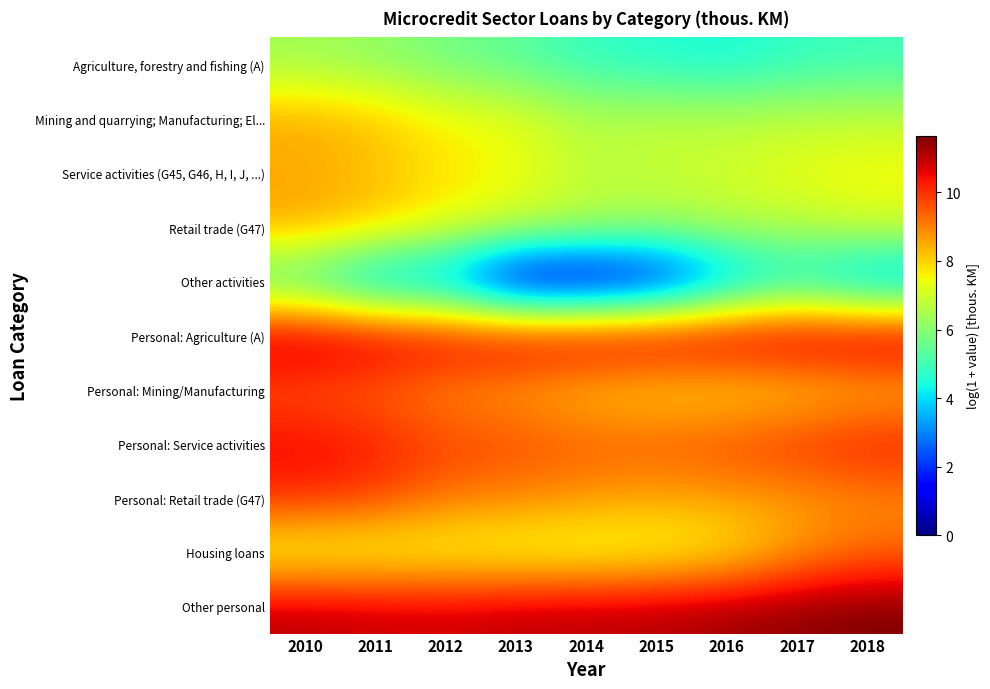

At how many categories does at least one series exceed 5?

9